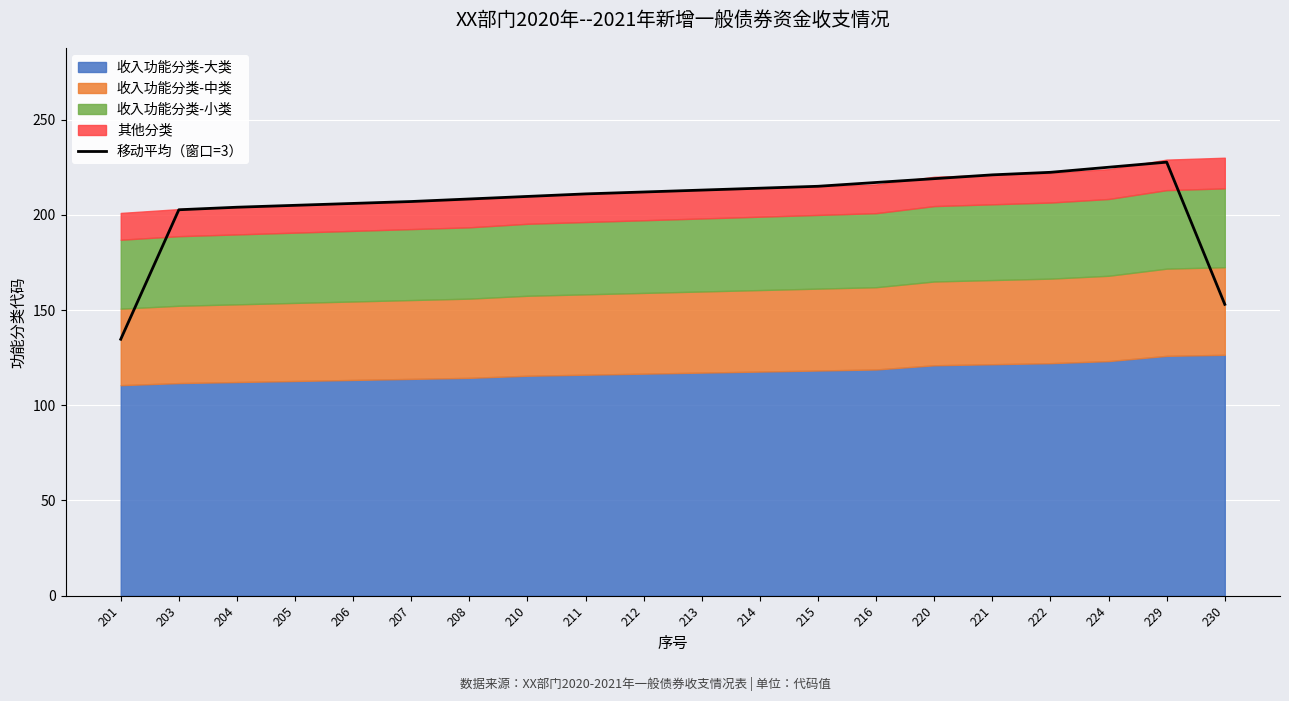

What is the highest value of the 移动平均（窗口=3） series?

227.7